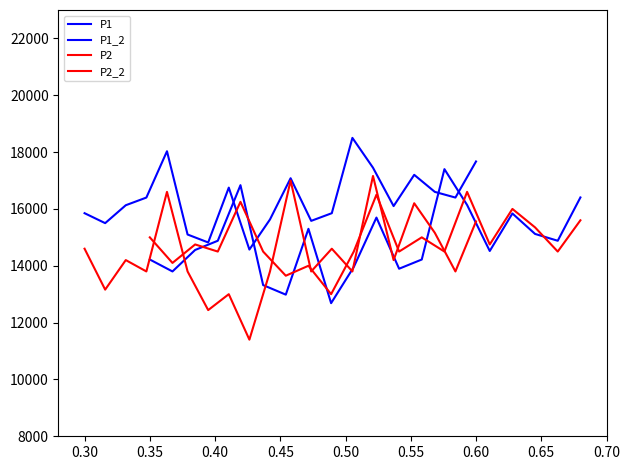

What is the sum of all P2_2 values?

297550